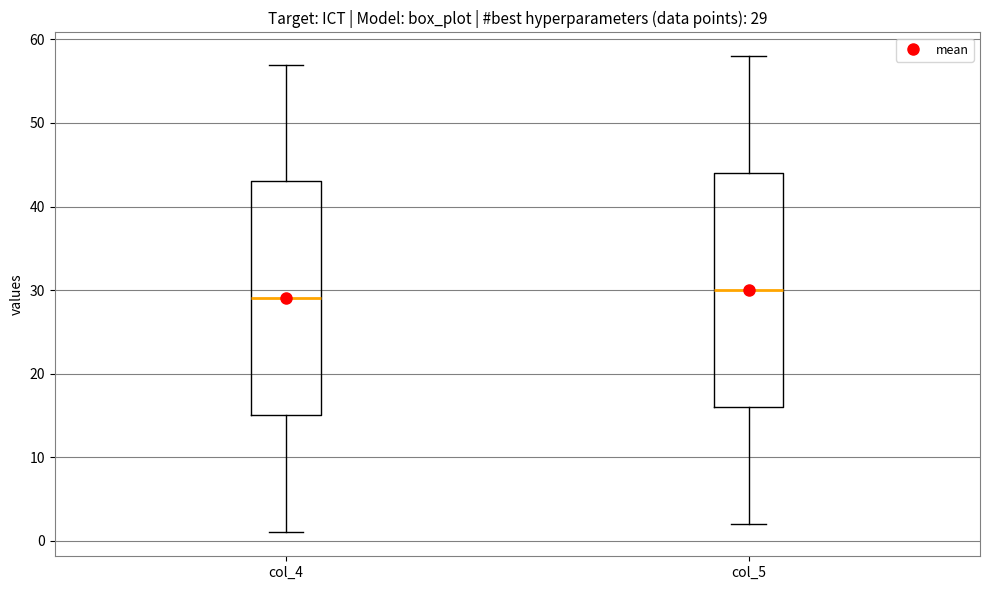

Which box has the highest median line?

col_5